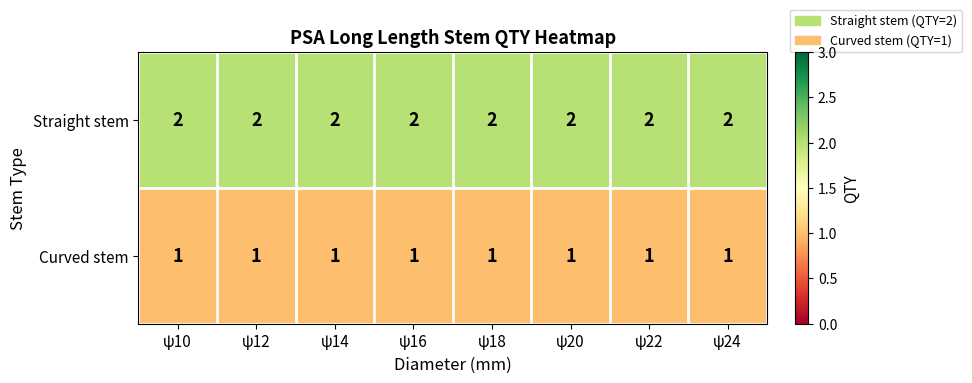

Rank the series by their maximum value, from lowest to highest.

Curved stem, Straight stem